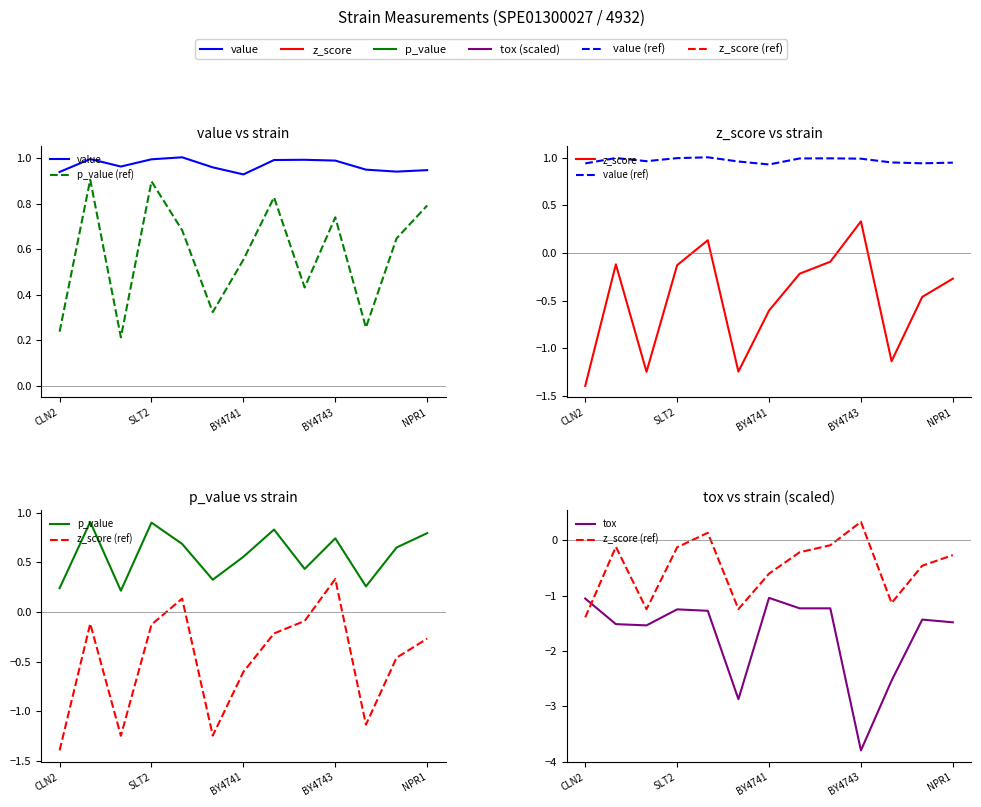

At how many categories does at least one series exceed 0?

13